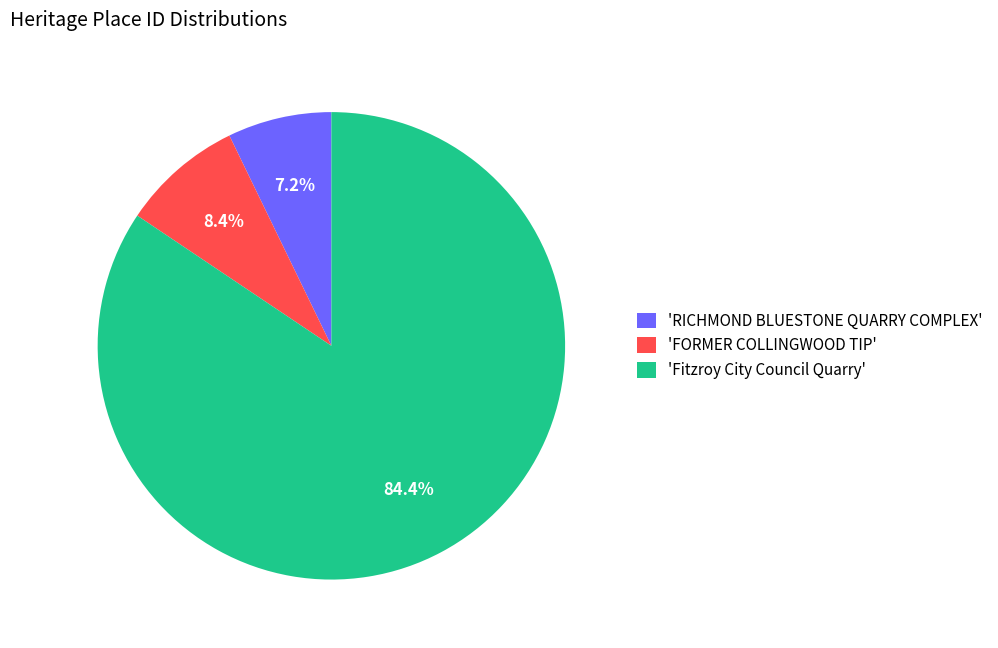

Rank the categories by value from highest to lowest.

'Fitzroy City Council Quarry', 'FORMER COLLINGWOOD TIP', 'RICHMOND BLUESTONE QUARRY COMPLEX'